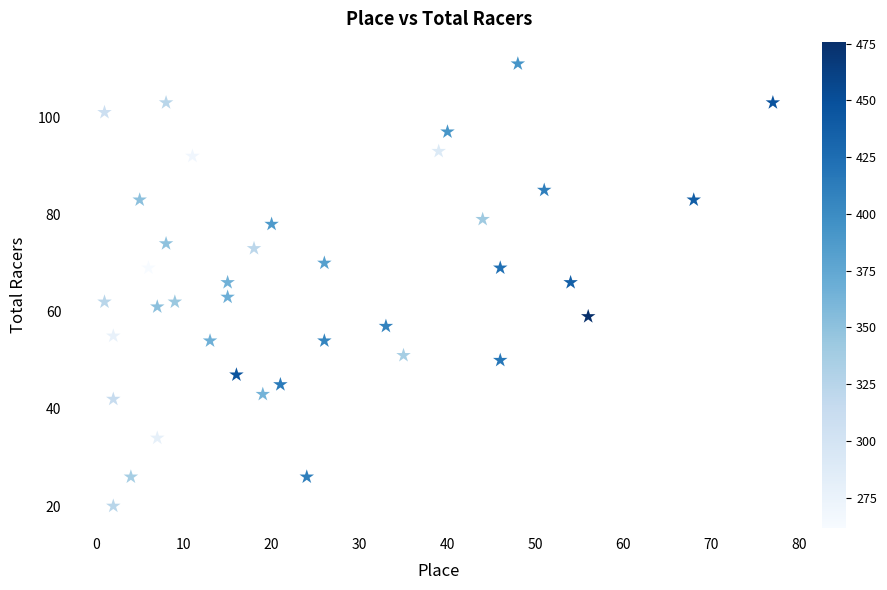

What is the range of Y values (max minus min)?

91